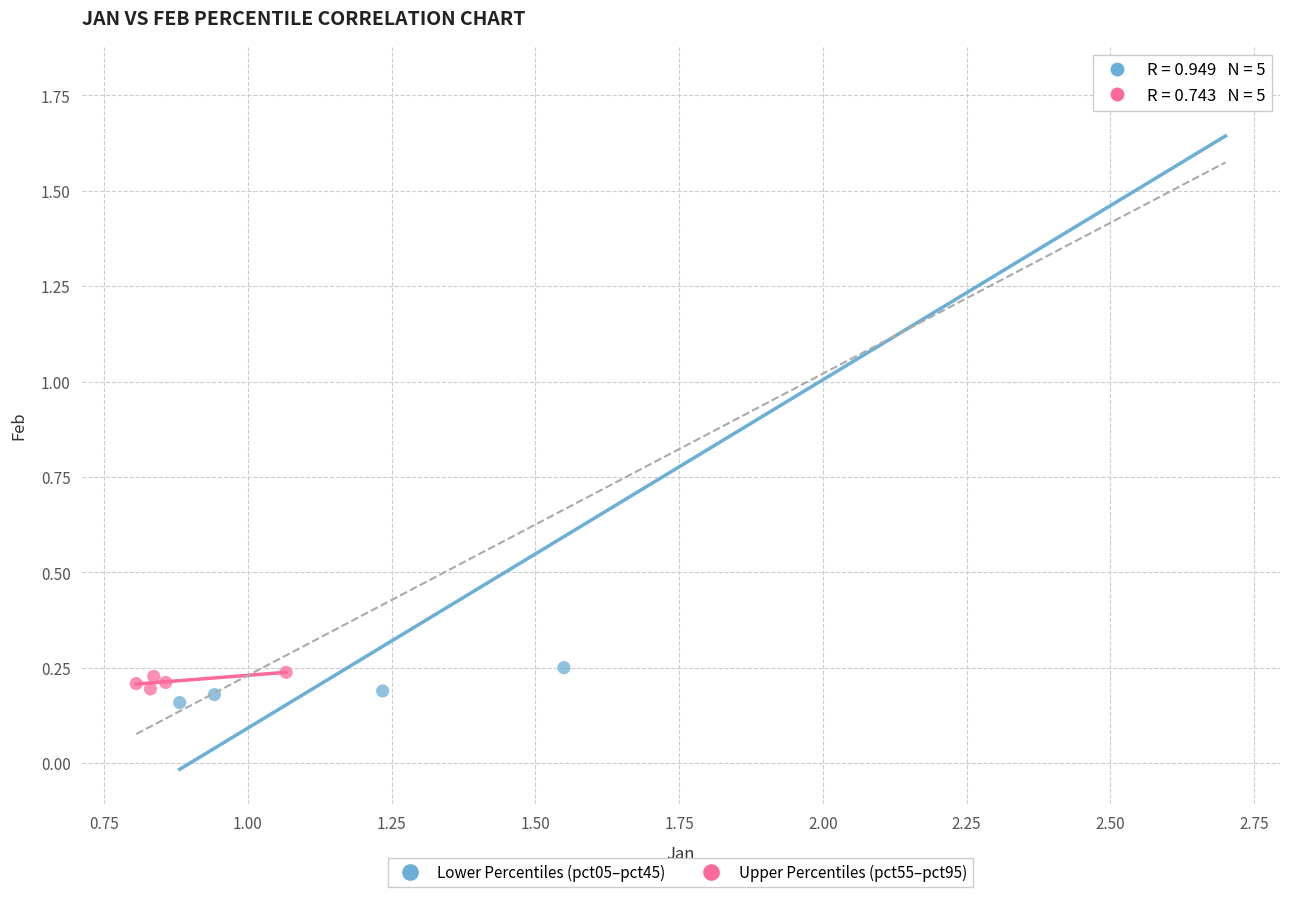

Which series reaches the maximum Y coordinate?

Lower Percentiles (pct05–pct45)